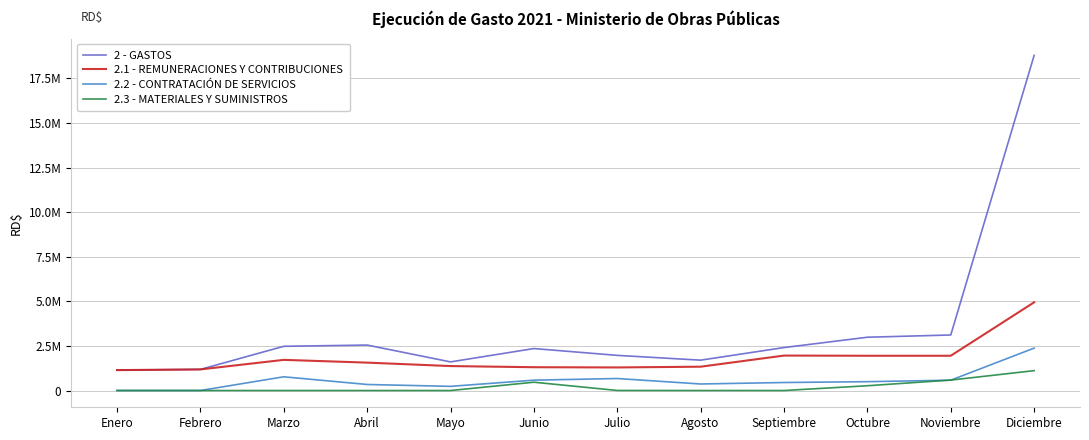

True or false: 2.1 - REMUNERACIONES Y CONTRIBUCIONES and 2.2 - CONTRATACIÓN DE SERVICIOS cross at least once.

False